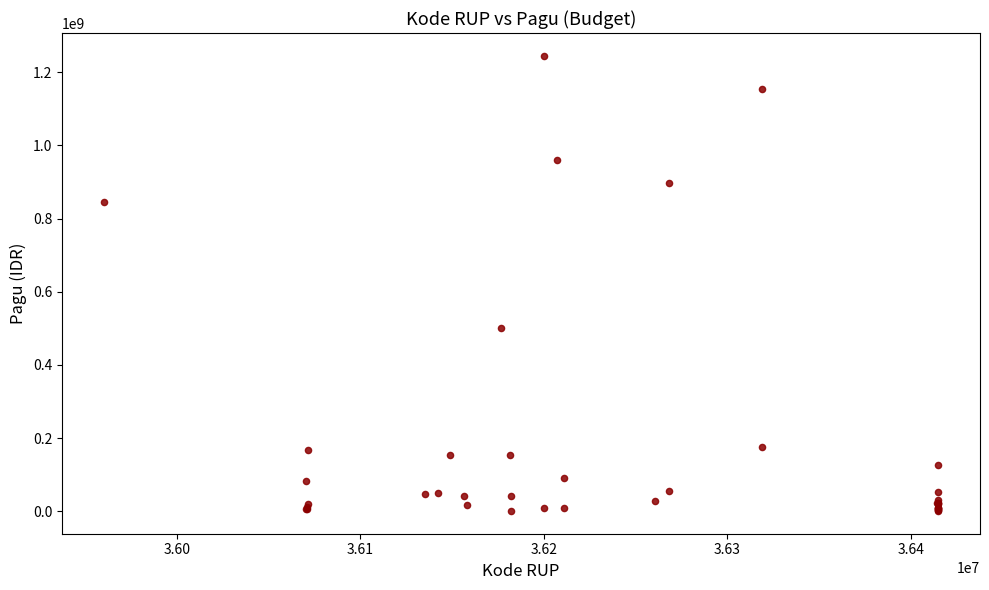

What Y value in the scatter plot is closest to 622840000?

499932000